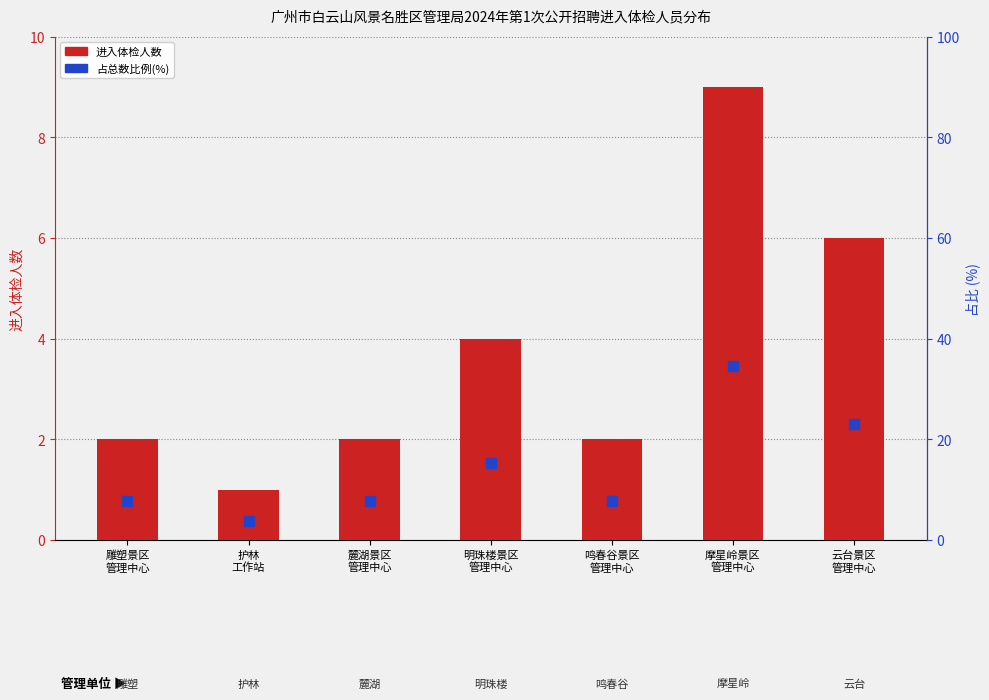

What is the sum of the 进入体检人数 values at 摩星岭景区
管理中心 and 云台景区
管理中心?

15.0